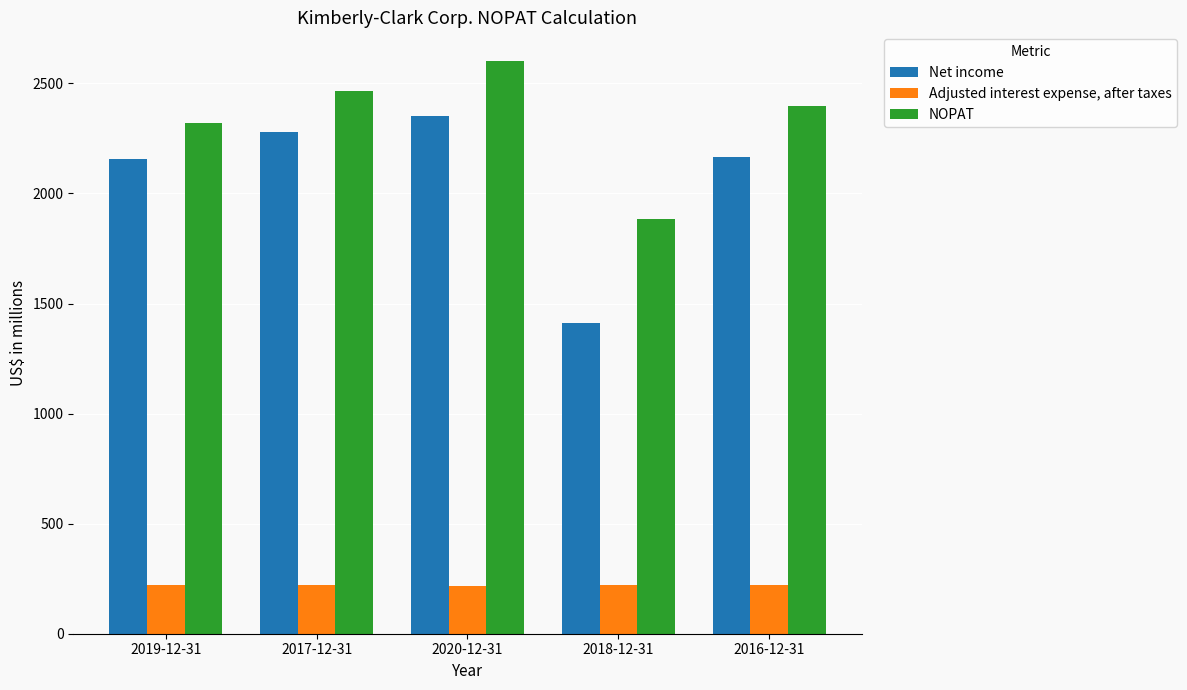

Which series has the largest range (max minus min)?

Net income